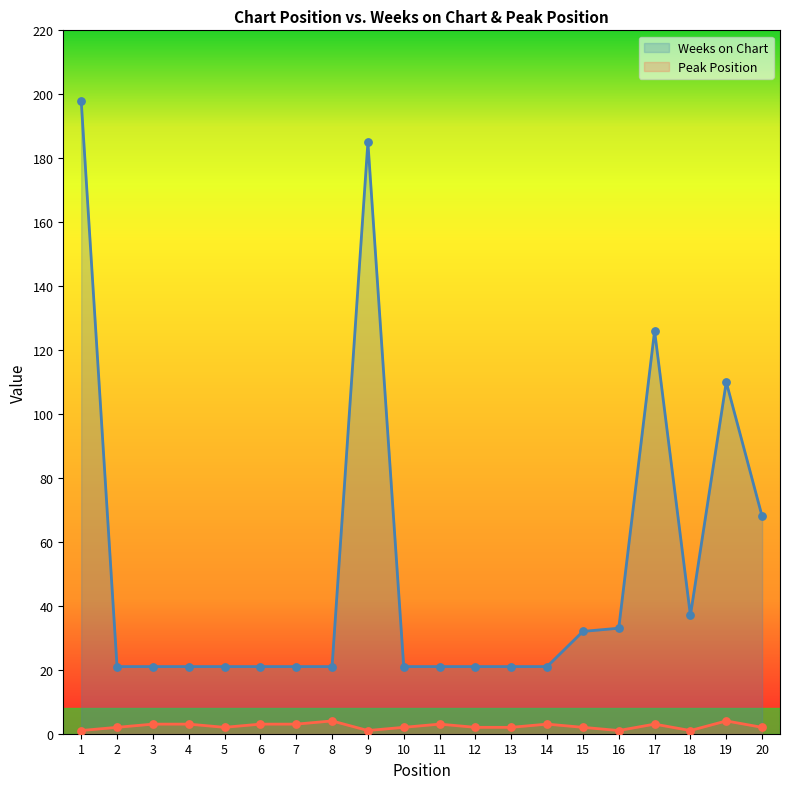

What are all the series names shown in the legend?

Weeks on Chart, Peak Position